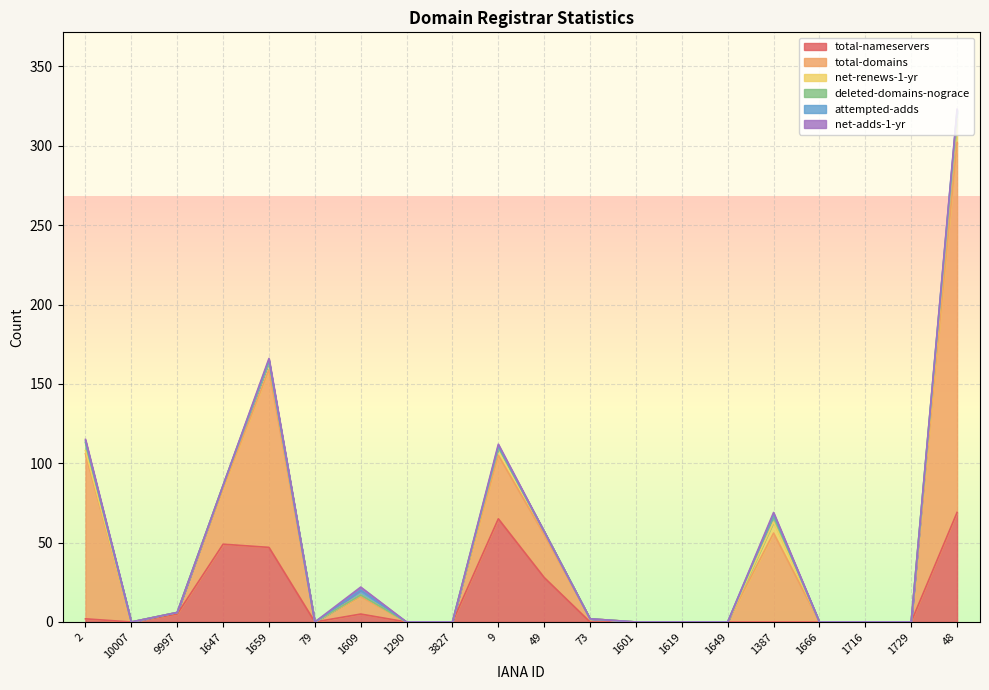

What is the label of the 12th point from the right?

3827